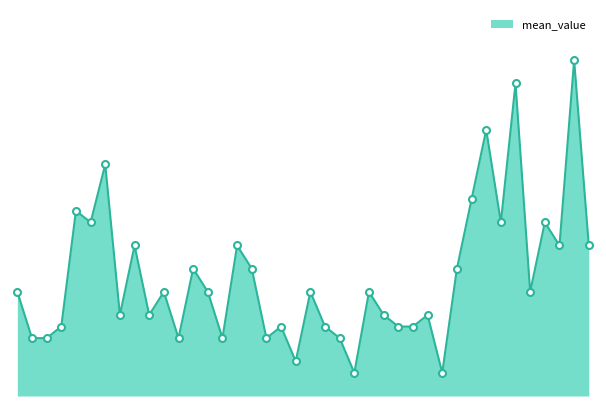

Rank the categories by value from highest to lowest.

06:20, 05:40, 05:20, 01:00, 05:10, 00:40, 00:50, 05:30, 06:00, 01:20, 02:30, 06:10, 06:30, 02:00, 02:40, 05:00, 00:00, 01:40, 02:10, 03:20, 04:00, 05:50, 01:10, 01:30, 04:10, 04:40, 00:30, 03:00, 03:30, 04:20, 04:30, 00:10, 00:20, 01:50, 02:20, 02:50, 03:40, 03:10, 03:50, 04:50